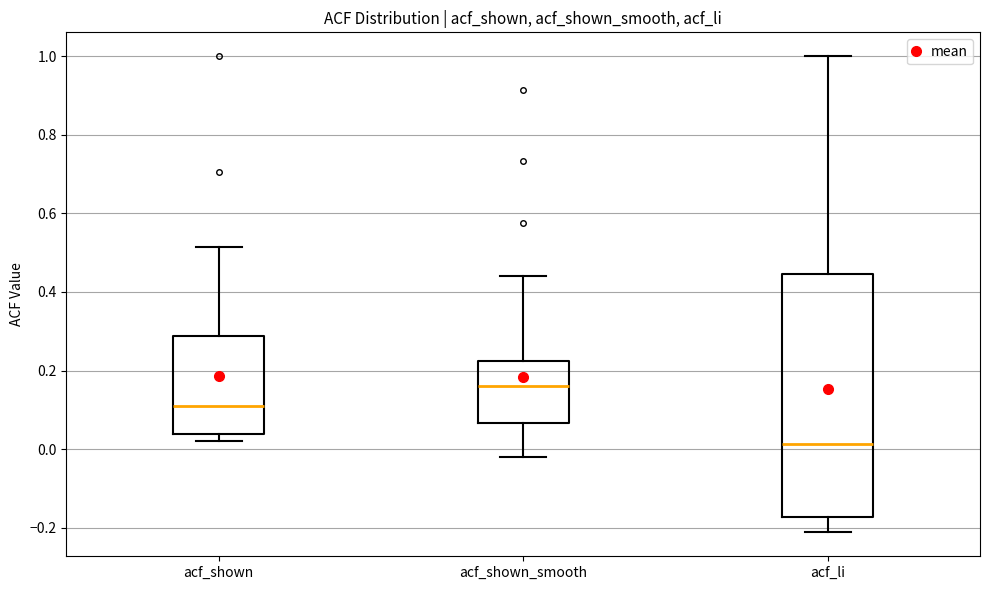

Where does the median line of the box for acf_shown_smooth sit on the y-axis? The values are not printed on the chart, so give them approximately, as read against the axis.

0.16